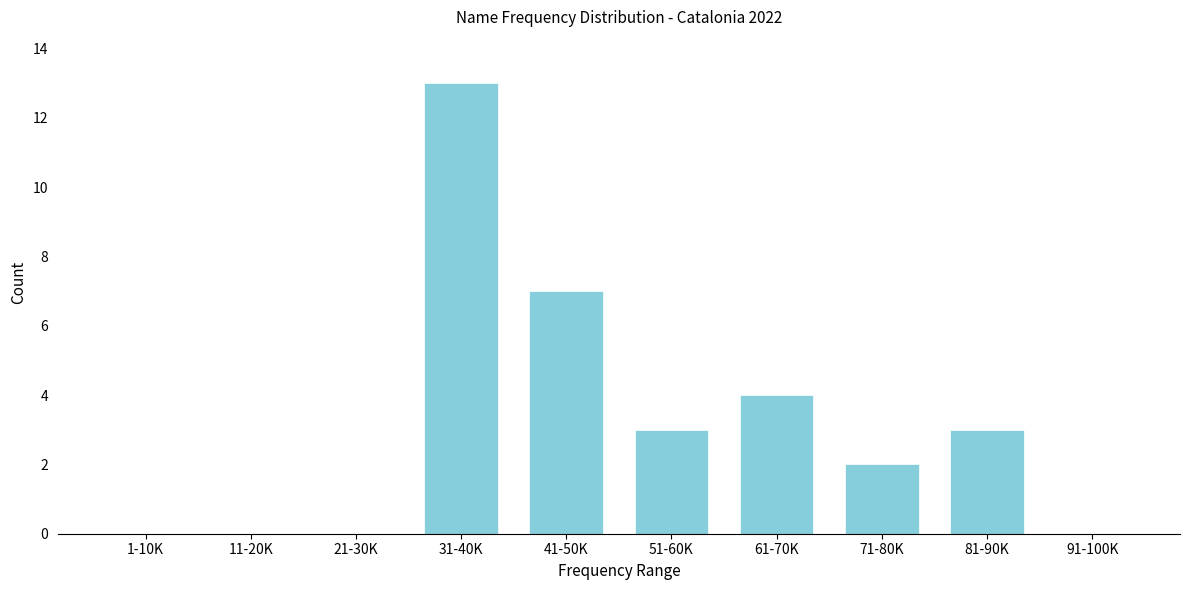

Reading right to left, transcribe all the data shown in this chart.

91-100K=0	81-90K=3	71-80K=2	61-70K=4	51-60K=3	41-50K=7	31-40K=13	21-30K=0	11-20K=0	1-10K=0